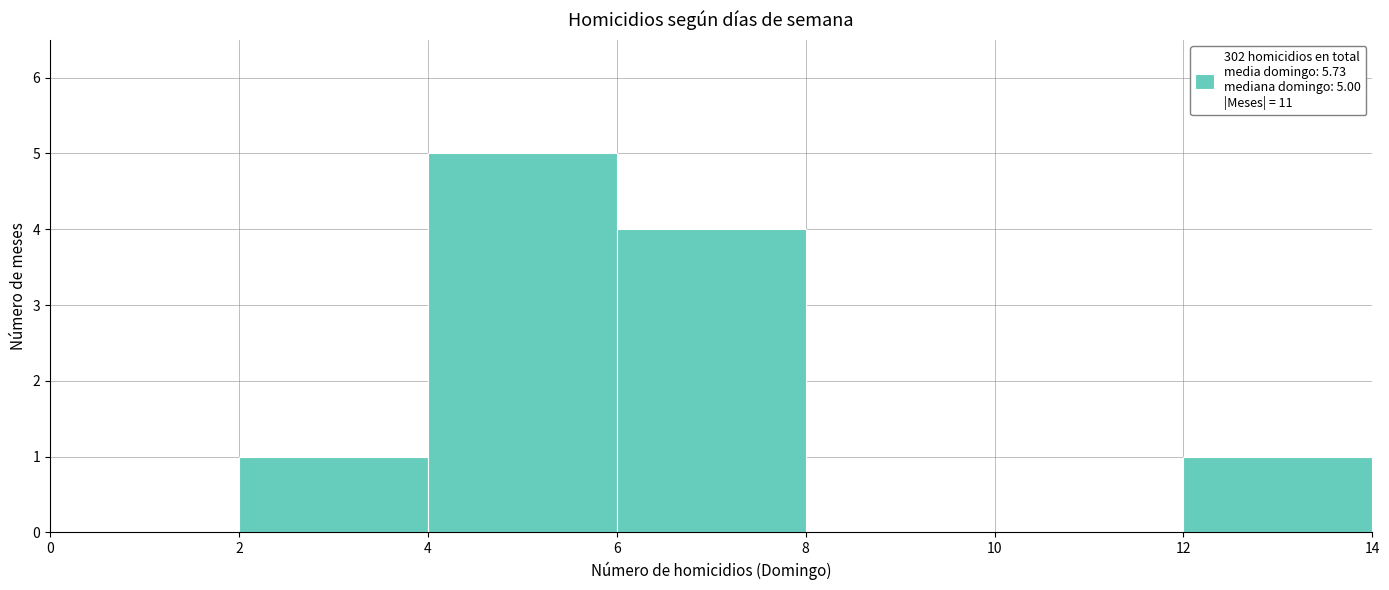

Which range on the x-axis has the tallest bar?

4 to 6